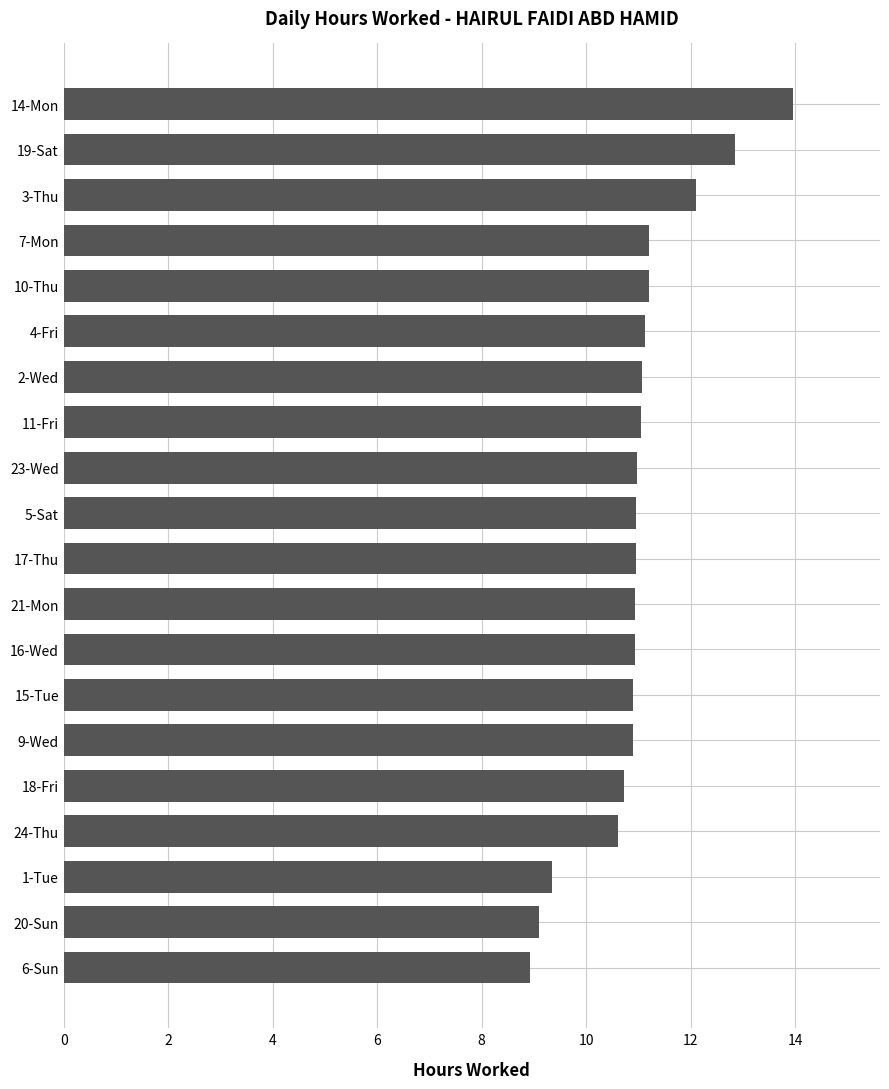

What is the difference between the values at 24-Thu and 4-Fri?

0.5